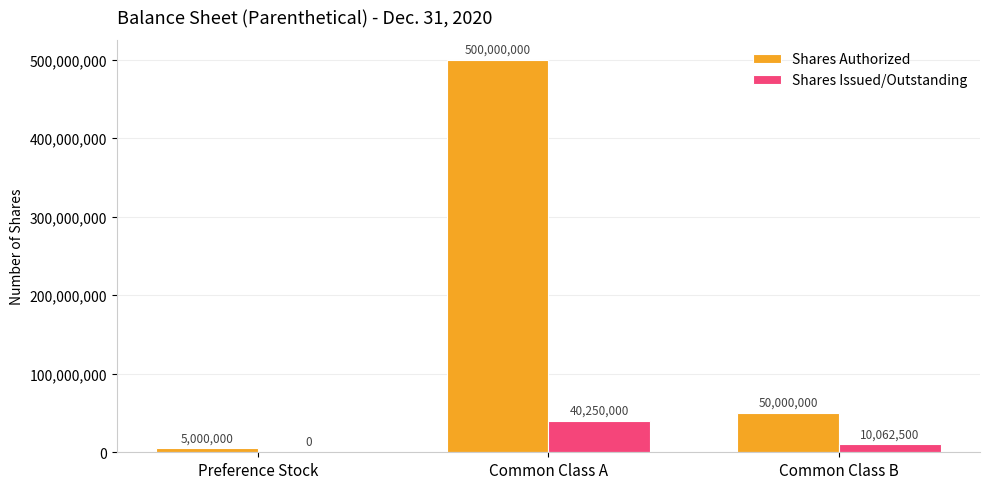

What is the sum of the Shares Issued/Outstanding values at Preference Stock and Common Class B?

10062500